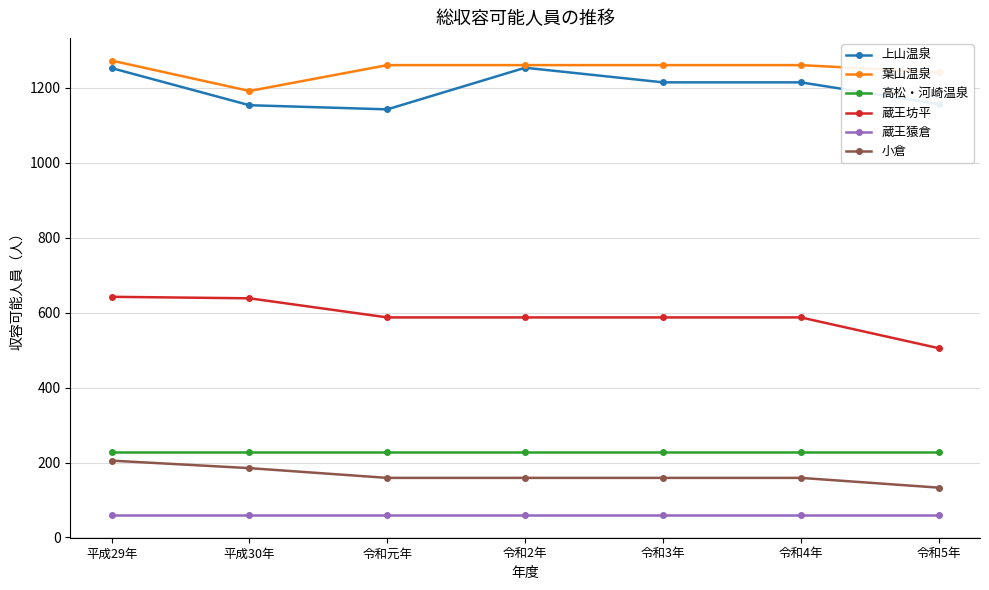

At which category does 上山温泉 reach its first local peak?

令和2年